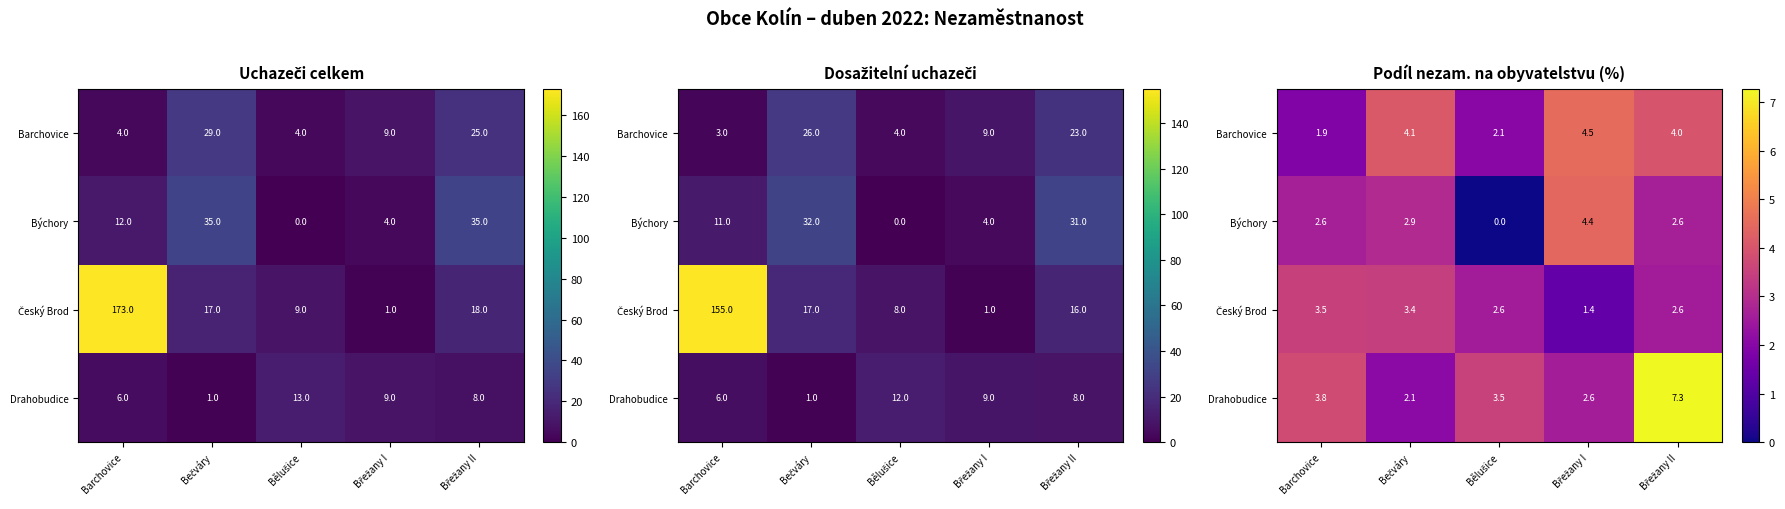

List the labels in order of Býchory value, largest first.

Břežany I, Bečváry, Břežany II, Barchovice, Bělušice